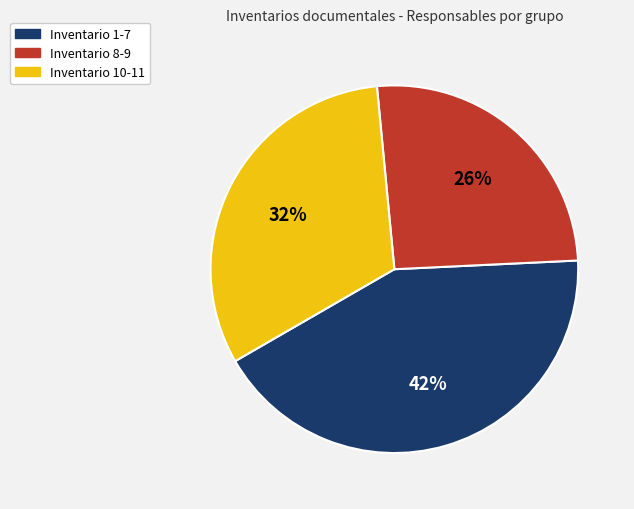

Is there any slice that represents more than half of the pie?

No